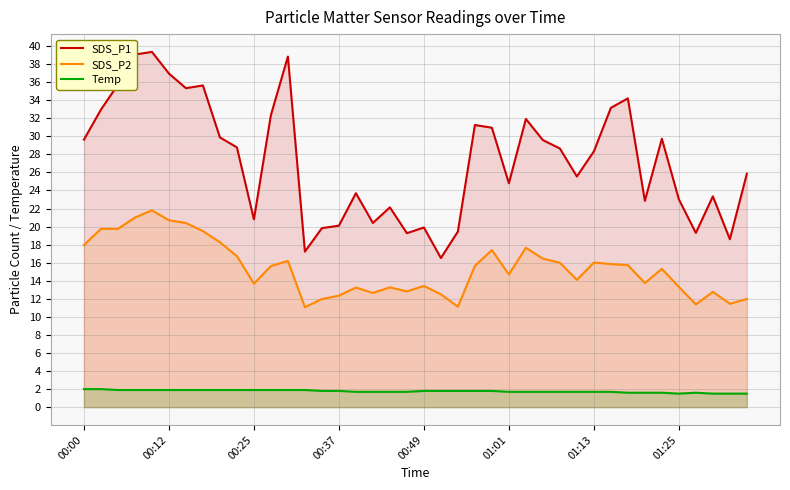

How many lines are shown in the chart?

3